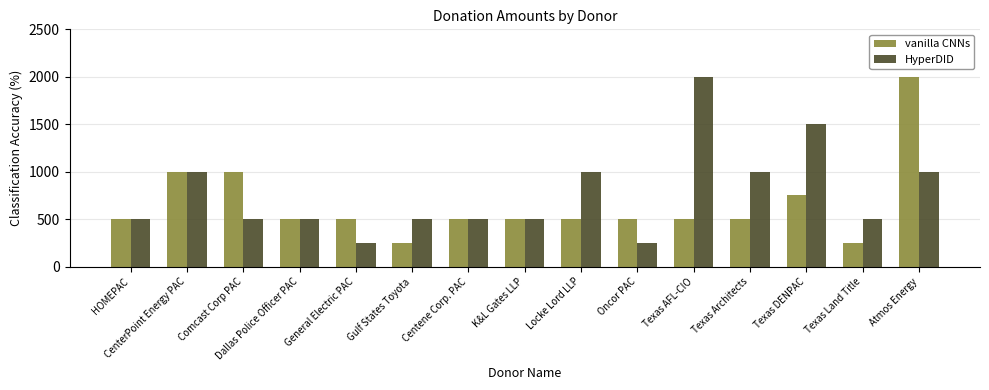

What is the difference between the vanilla CNNs values at HOMEPAC and CenterPoint Energy PAC?

500